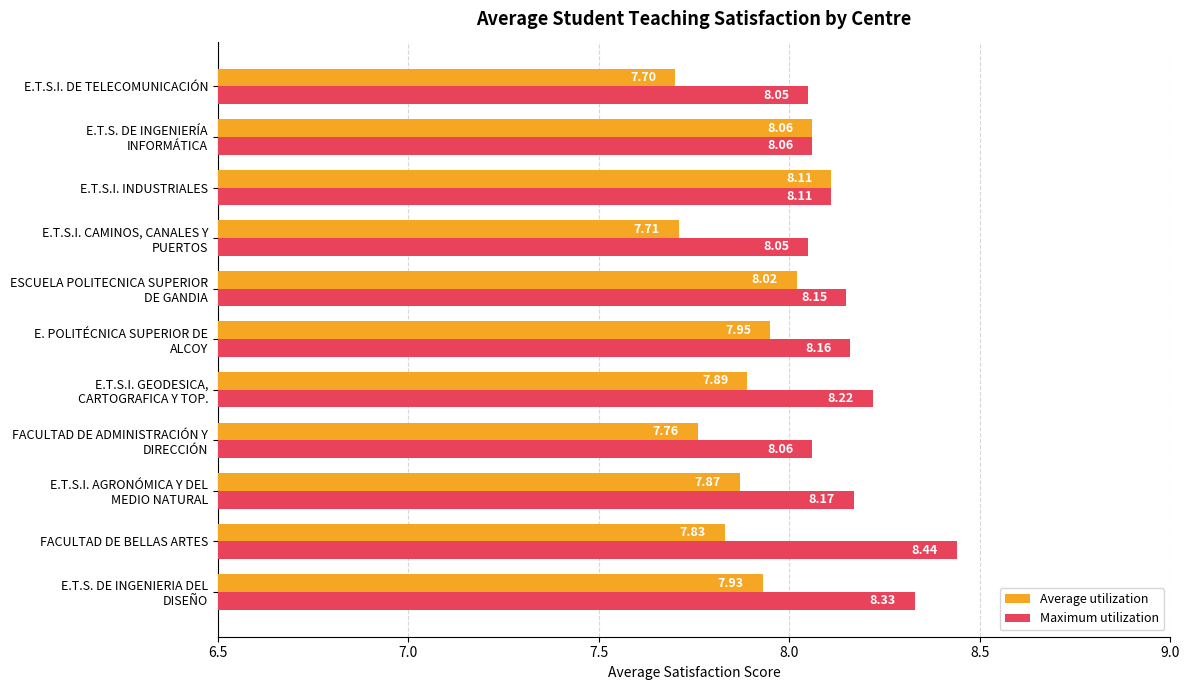

At which category is the sum across all series the highest?

FACULTAD DE BELLAS ARTES